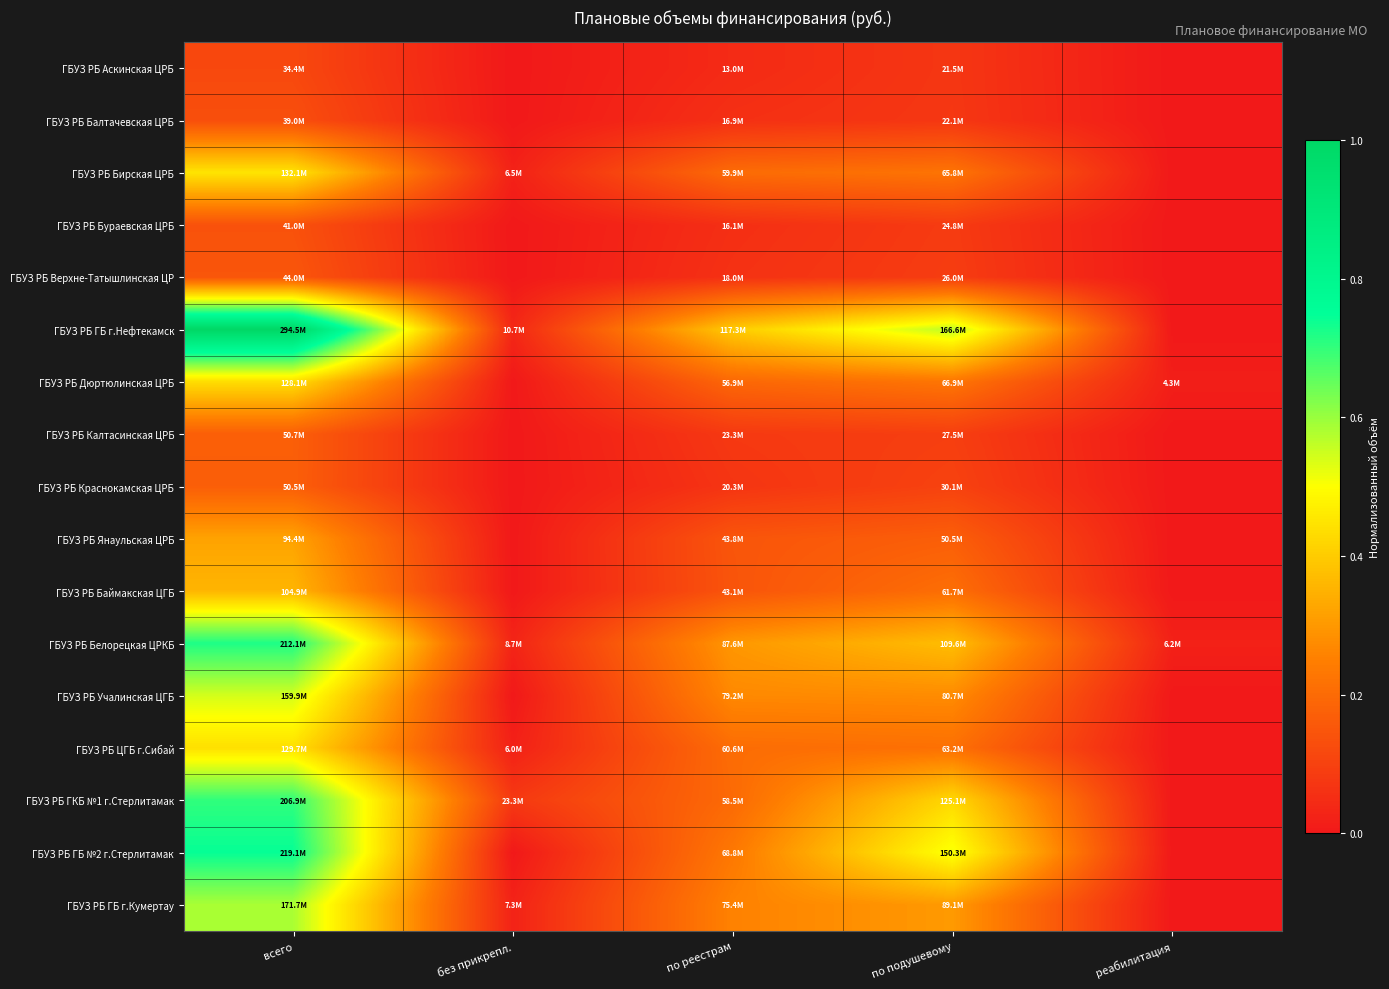

Which series changed the most between без прикрепл. and по подушевому?

ГБУЗ РБ ГБ г.Нефтекамск